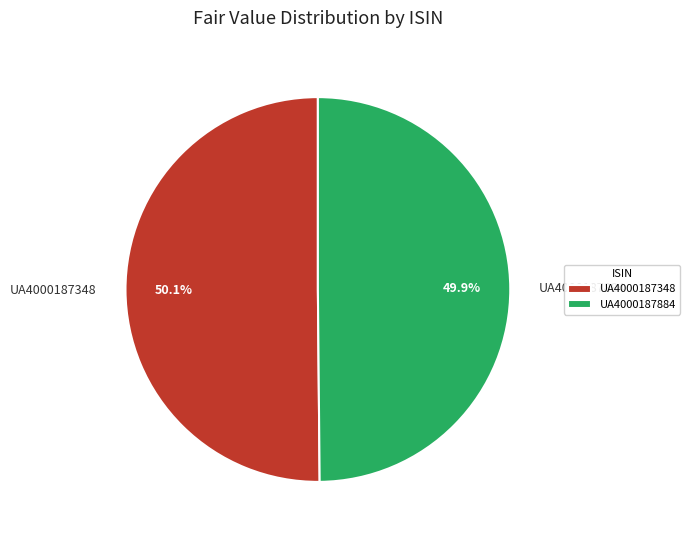

Count the number of slices in the pie.

2